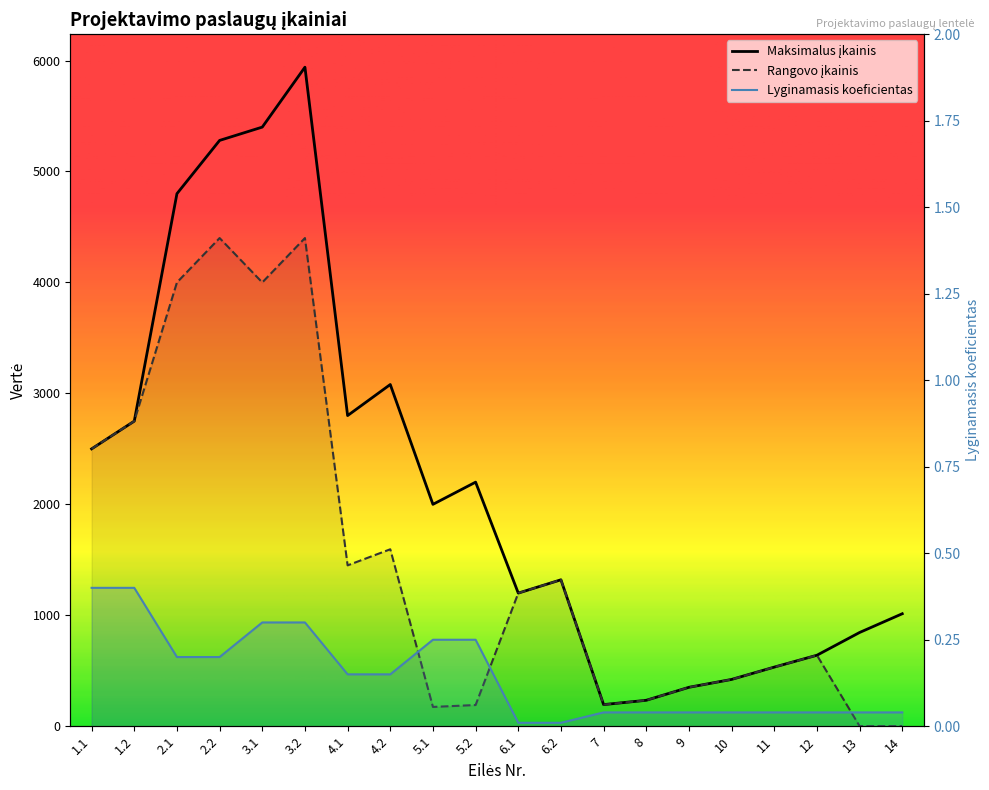

List the labels in order of Rangovo įkainis value, largest first.

2.2, 3.2, 2.1, 3.1, 1.2, 1.1, 4.2, 4.1, 6.2, 6.1, 12, 11, 10, 9, 8, 7, 5.2, 5.1, 13, 14